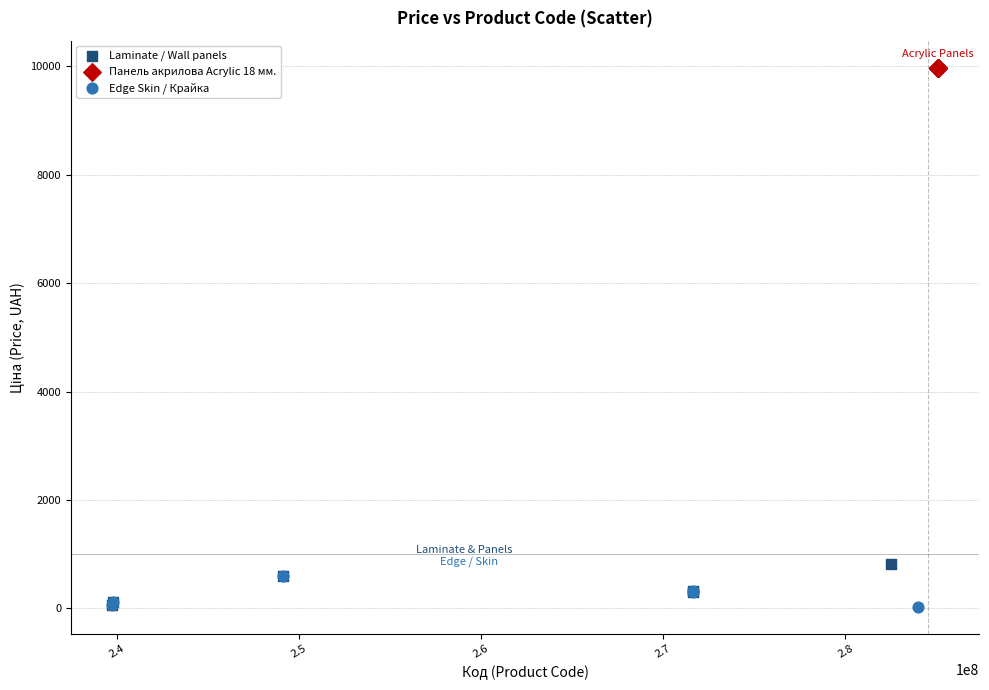

Which series contains the highest Y value?

Панель акрилова Acrylic 18 мм.